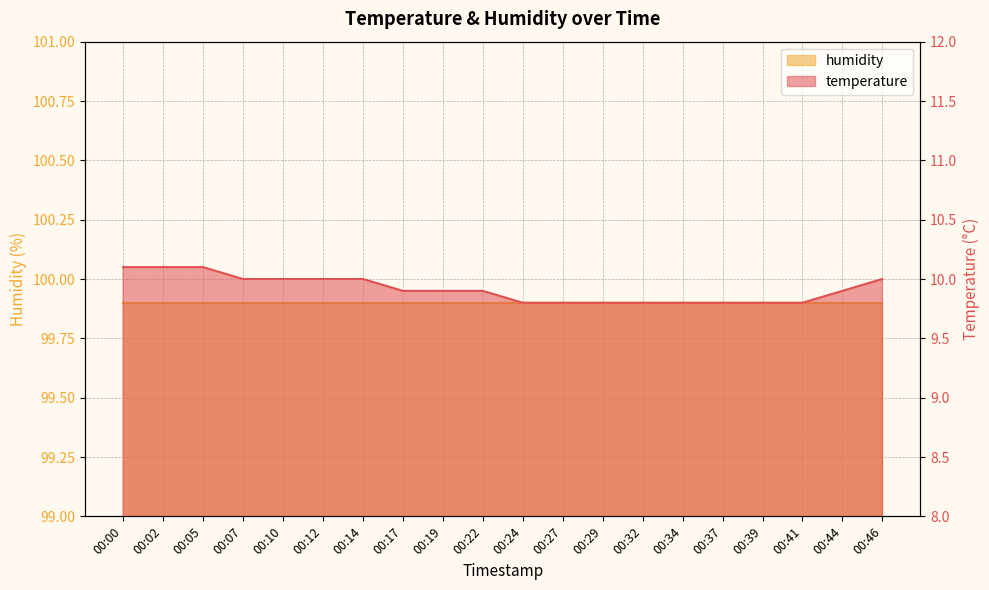

Which category has the lowest value across all series?

00:24